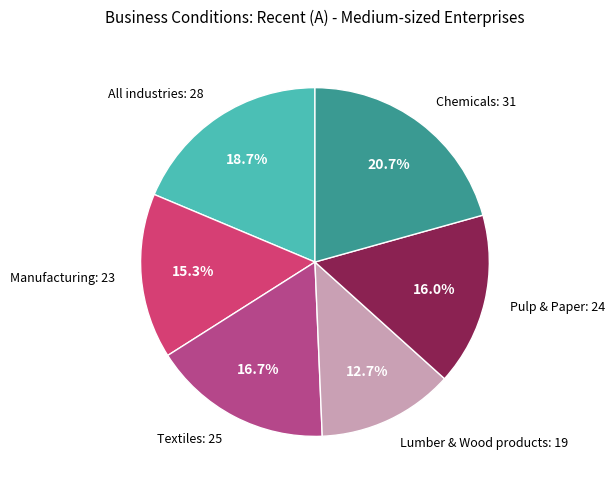

Does any single category account for the majority?

No